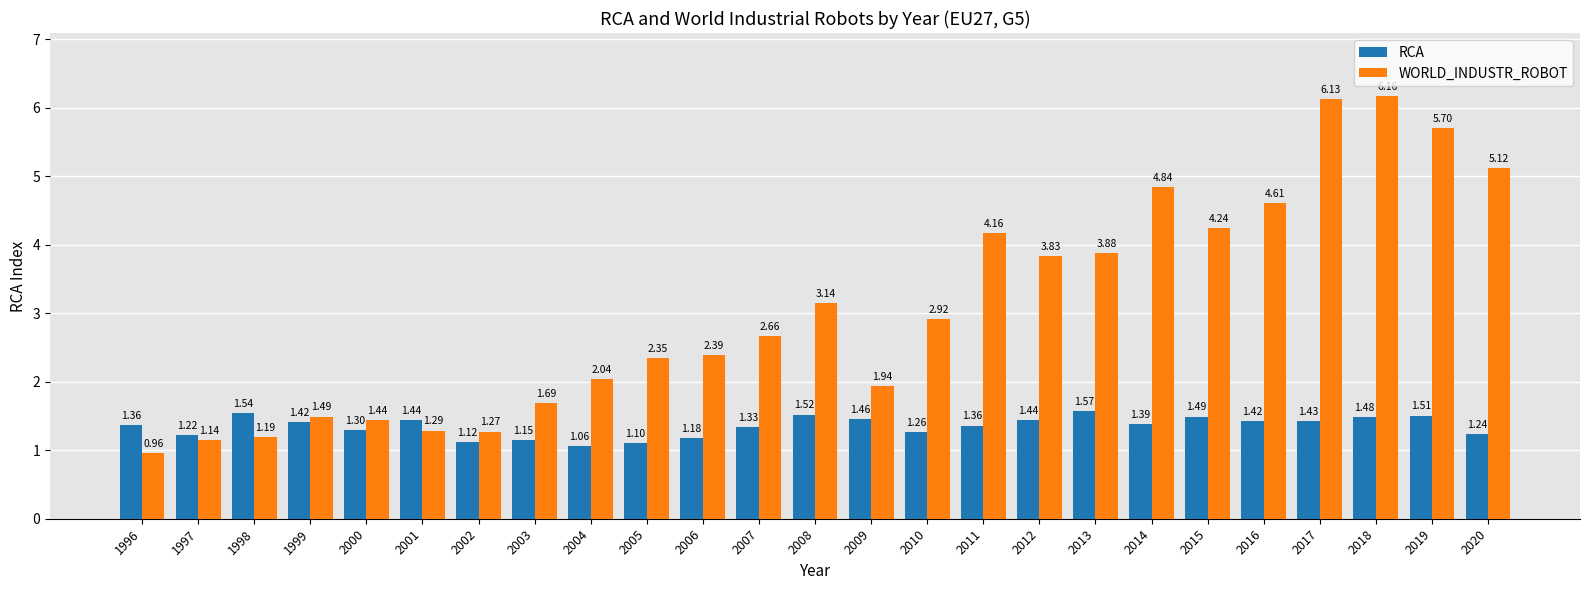

How many data points does each series have?

25